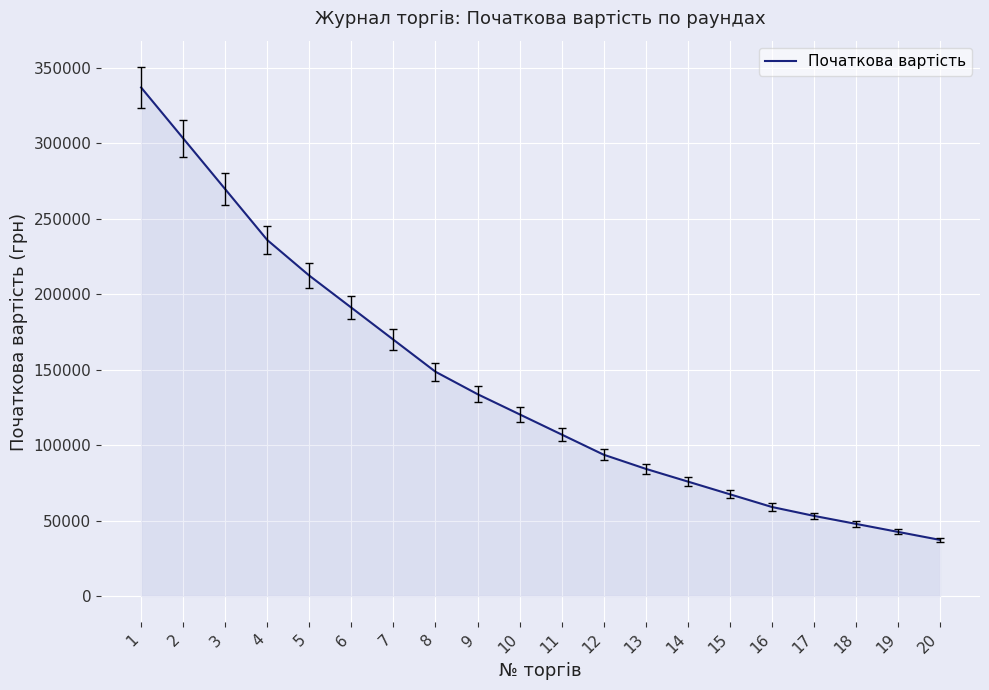

Count the number of data series in this chart.

1